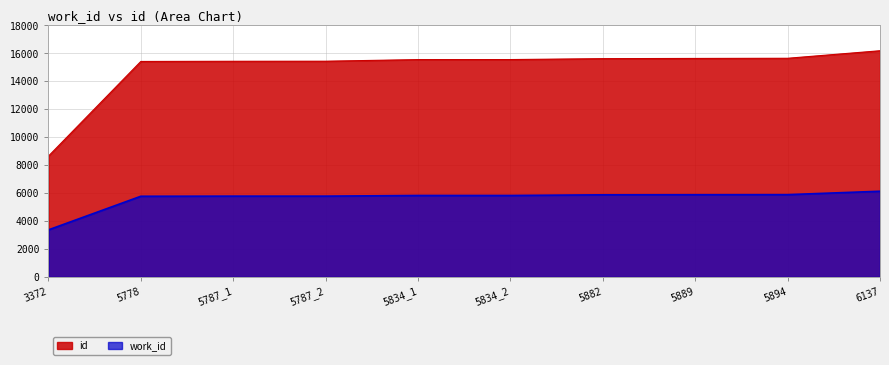

How many lines are shown in the chart?

2